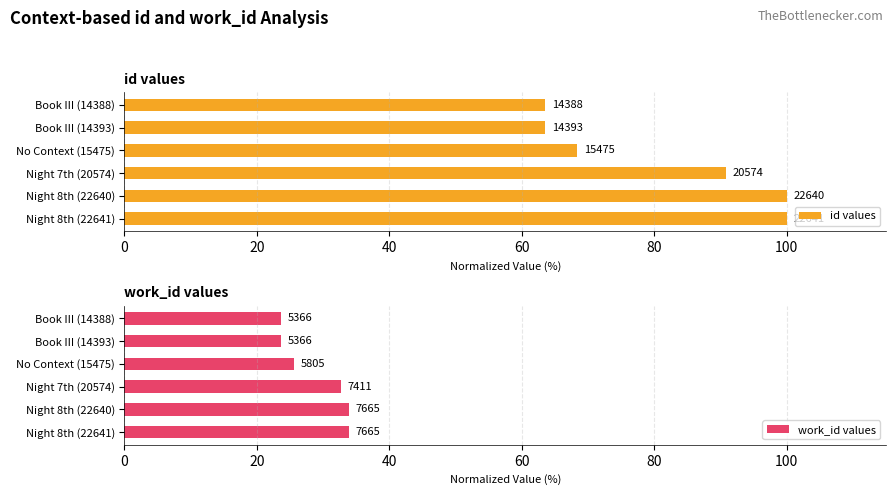

What is the sum of the id values values at Night 8th (22641) and Night 8th (22640)?

200.0